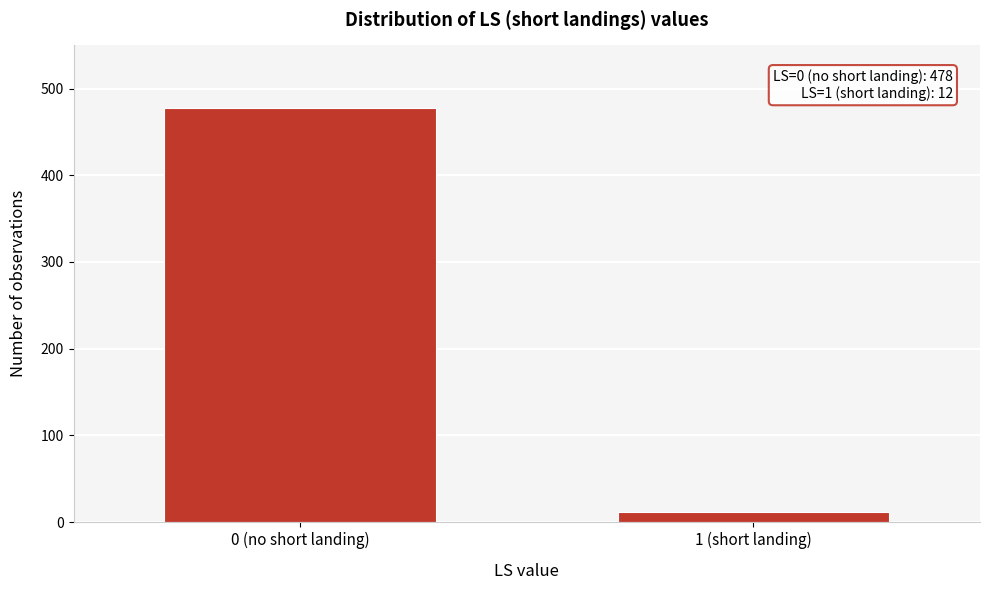

Reading left to right, transcribe all the data shown in this chart.

478	12